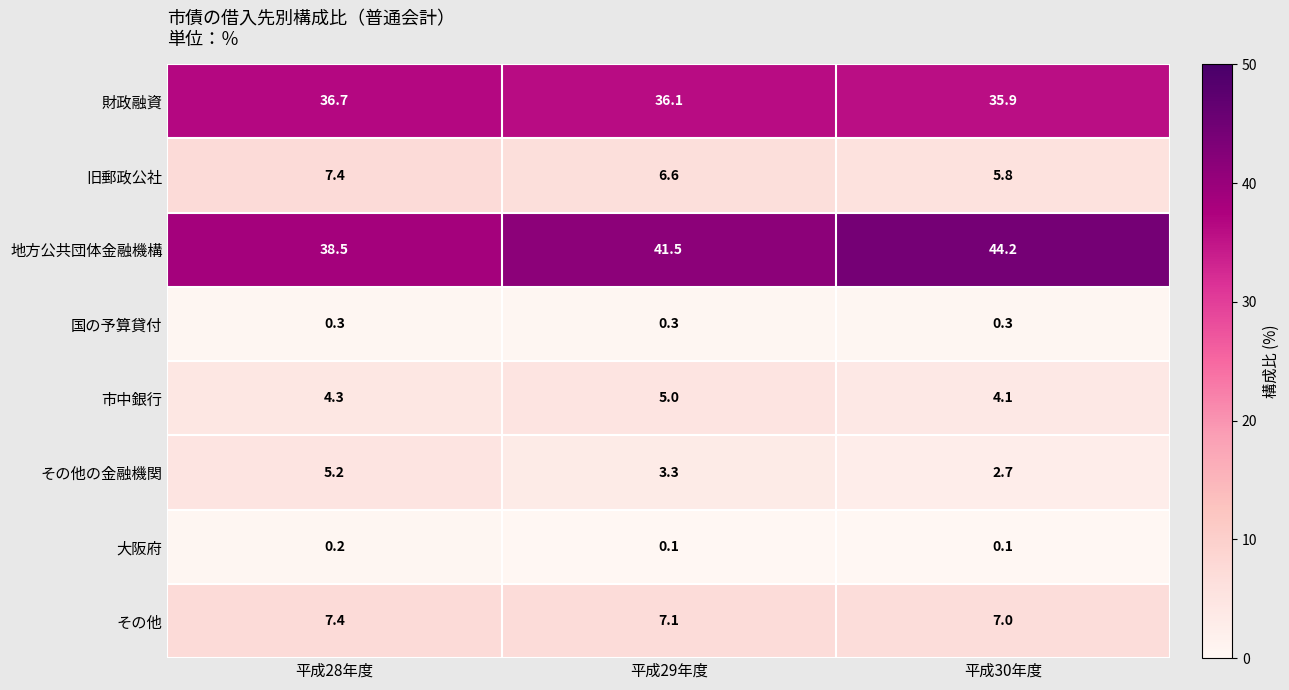

Read the その他 value at 平成30年度.

7.0